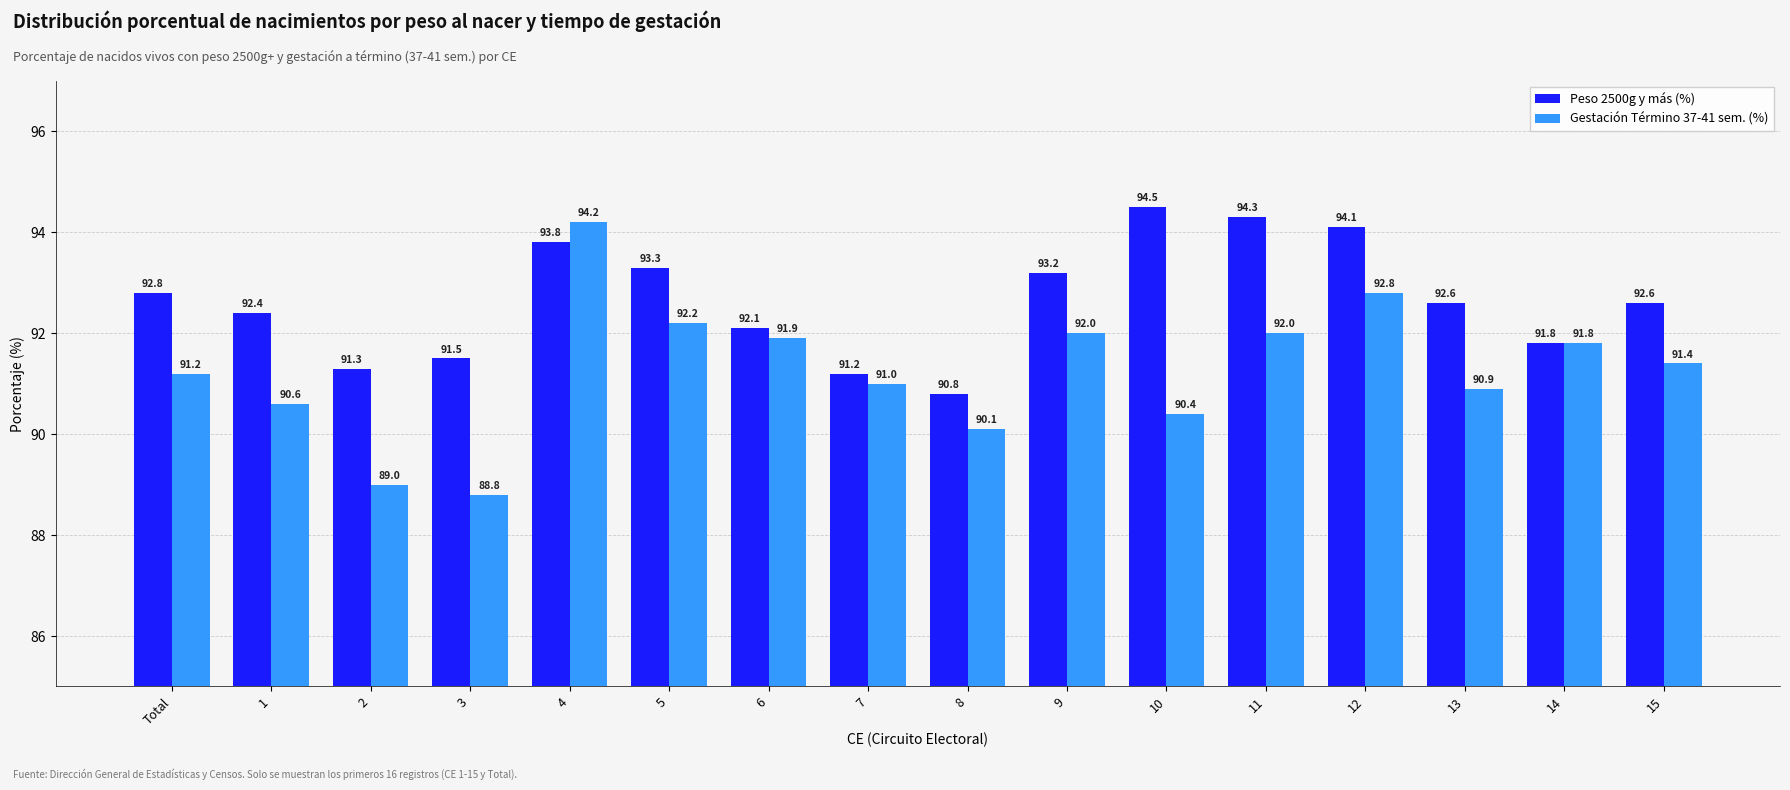

At which category does the chart reach its minimum across all series?

3